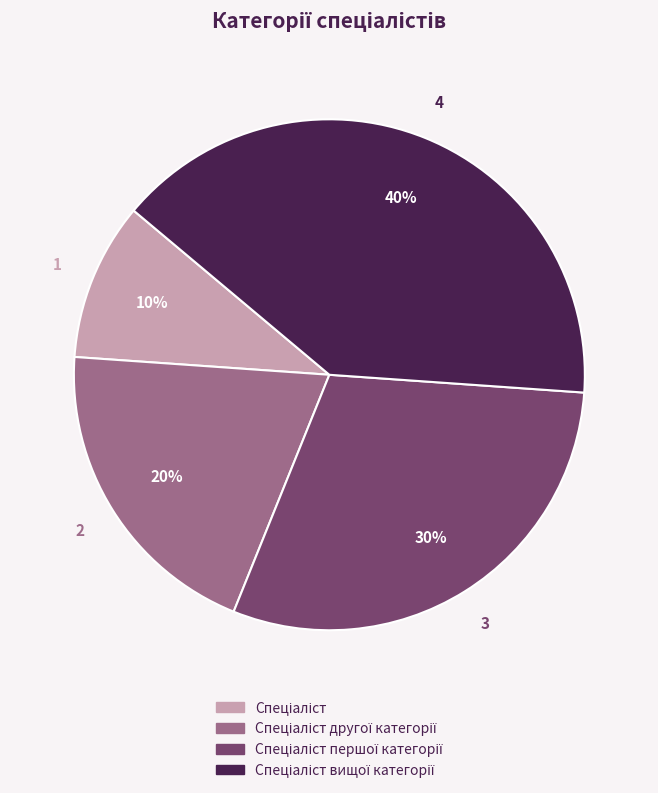

Is there any slice that represents more than half of the pie?

No